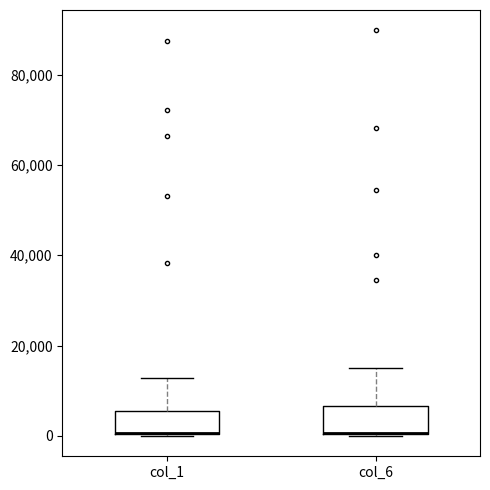

Where is the lower edge of the box for col_6 on the y-axis? The values are not printed on the chart, so give them approximately, as read against the axis.

0